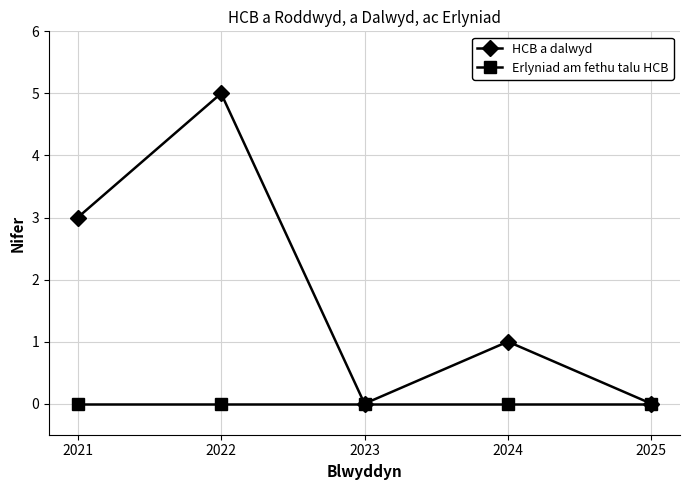

What is the greatest value displayed?

5